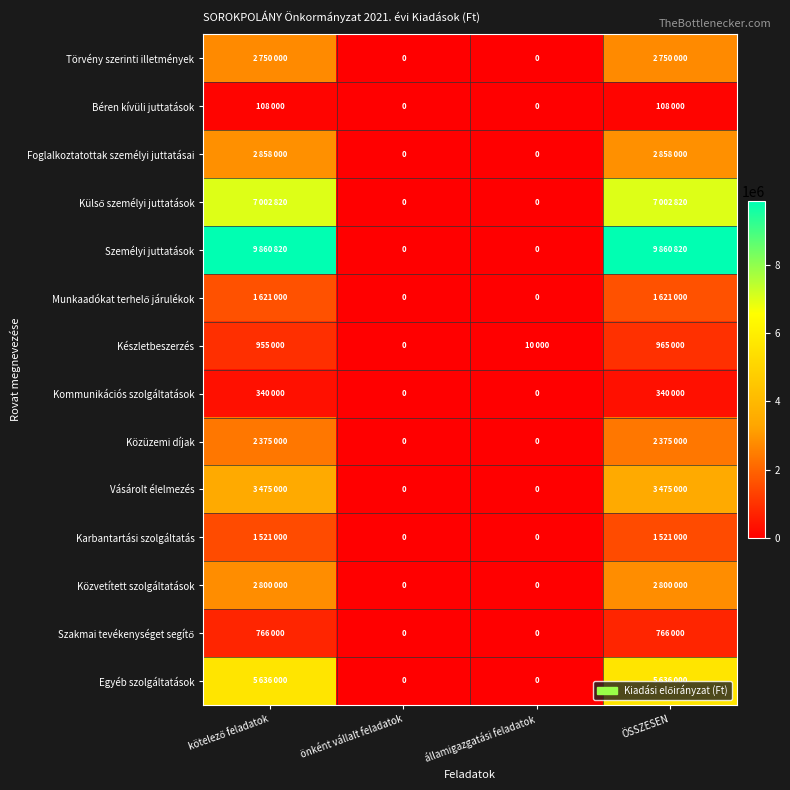

The Személyi juttatások series shows 13130275 at ÖSSZESEN. True or false?

False